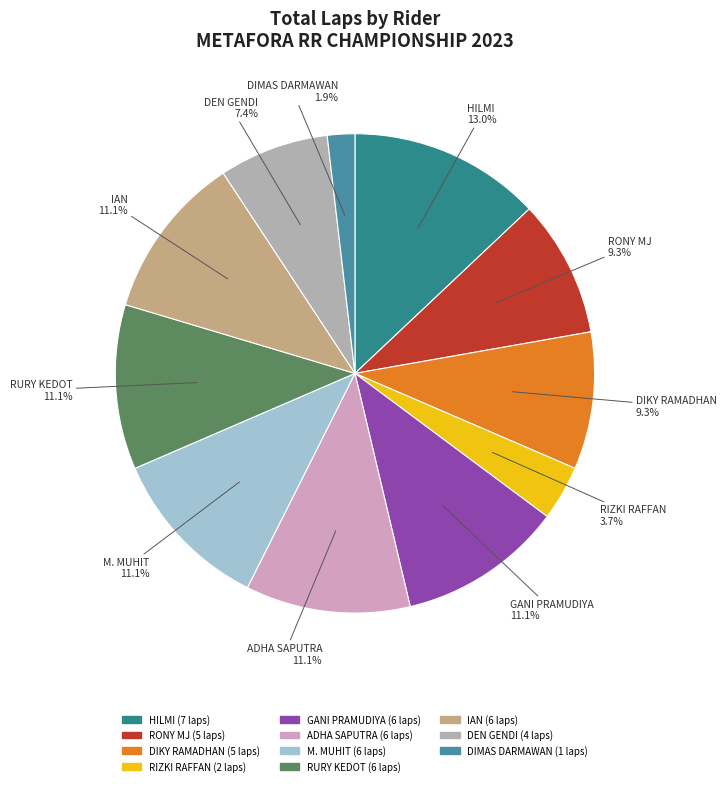

How many slices are in this pie chart?

11